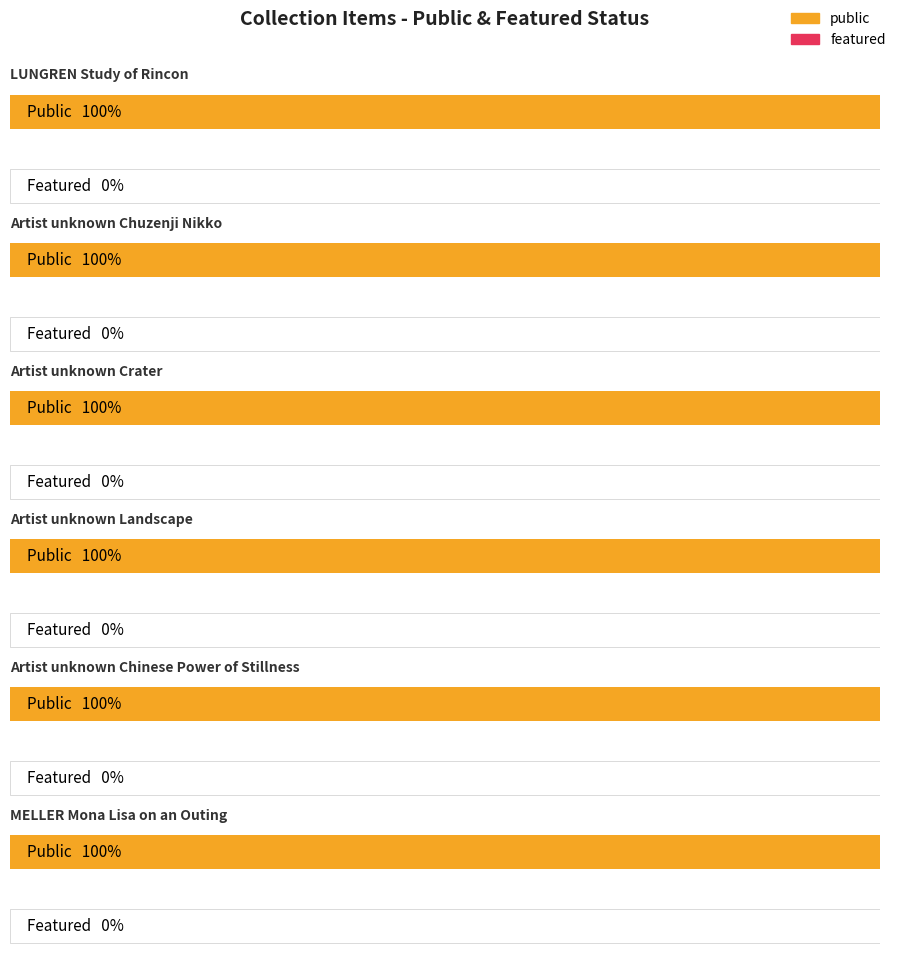

The value of featured at Artist unknown Landscape is 0. True or false?

True